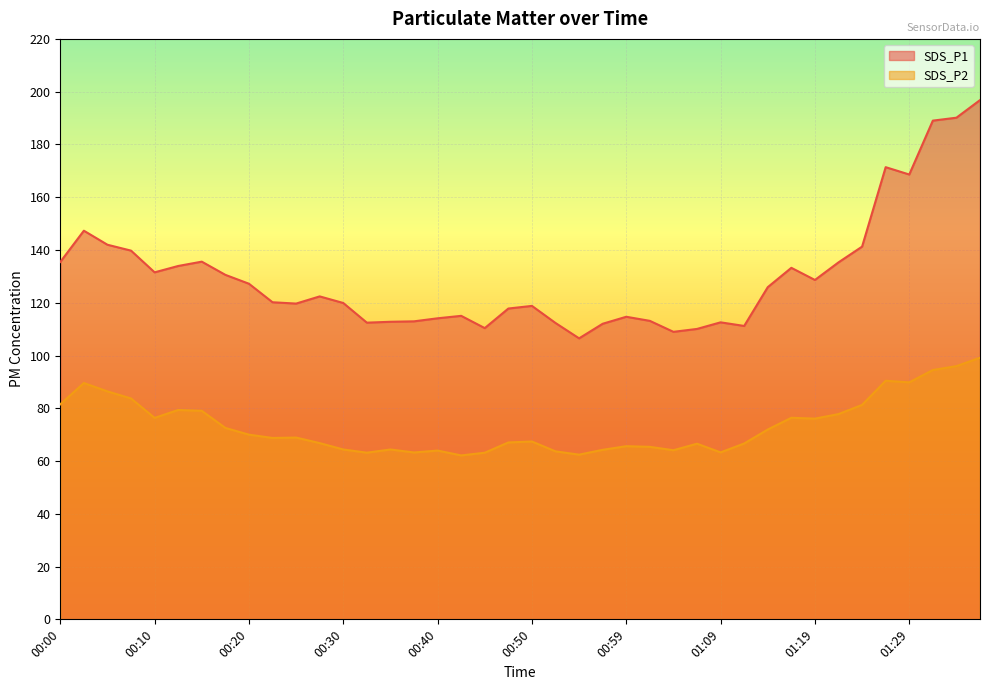

How many lines are shown in the chart?

2